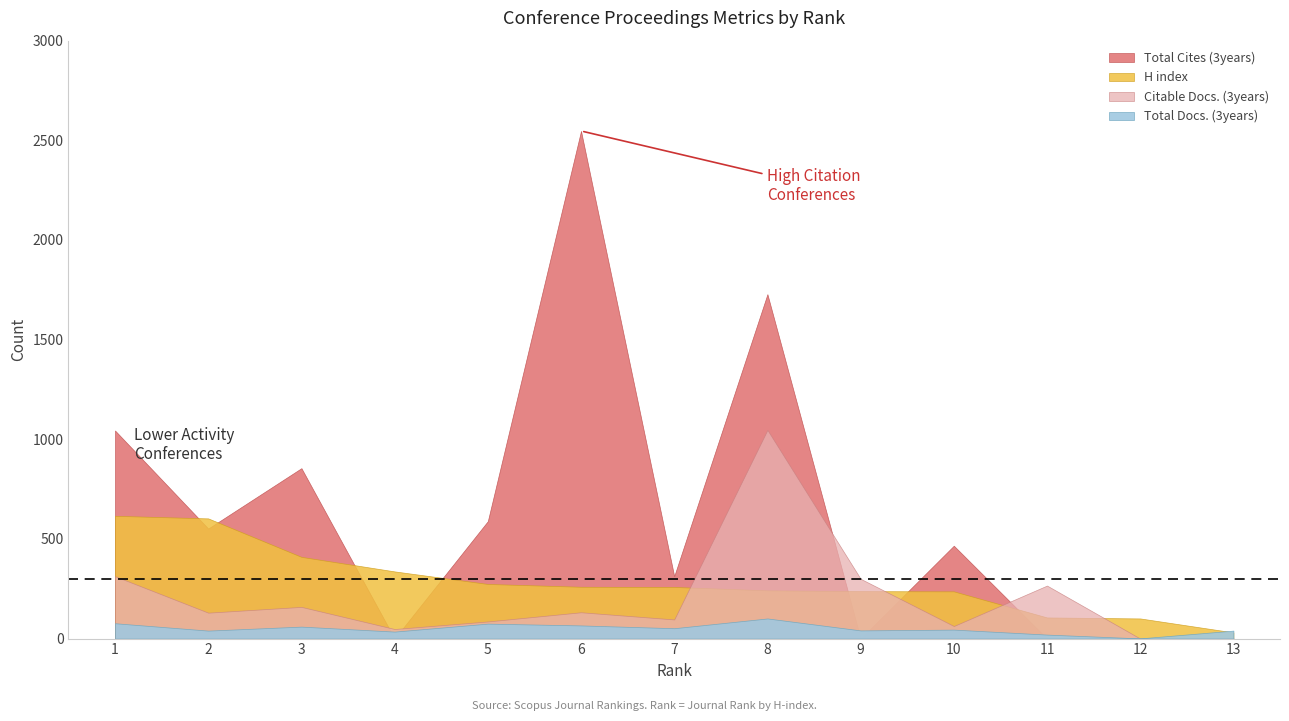

List the labels in order of Total Cites (3years) value, smallest first.

4, 9, 11, 12, 13, 7, 10, 2, 5, 3, 1, 8, 6